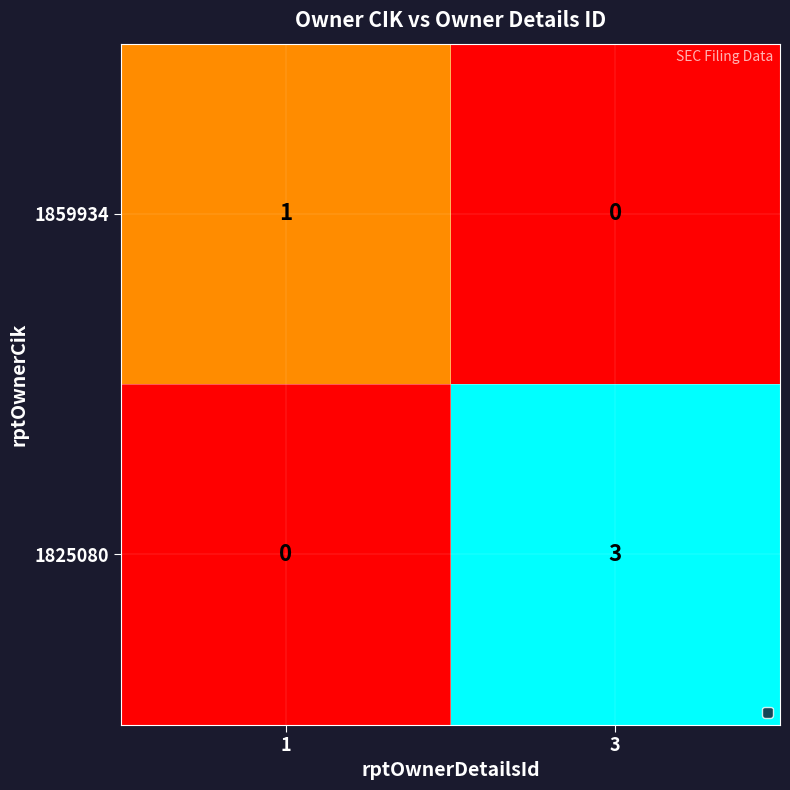

Which series has the largest total across all categories?

1825080